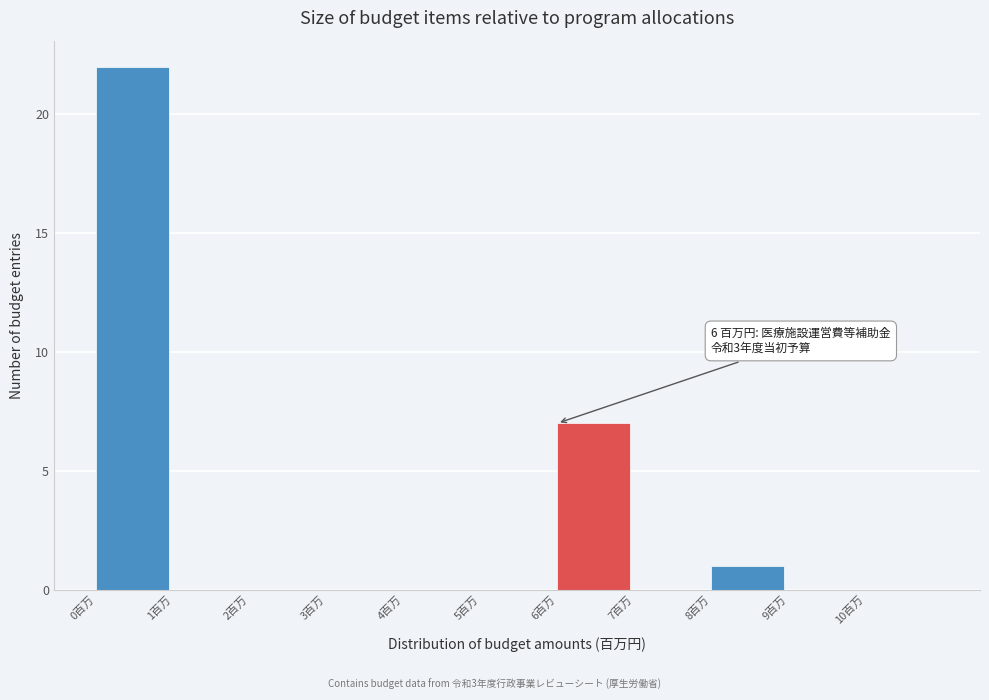

Over which range of the x-axis is the bar tallest?

0 to 1